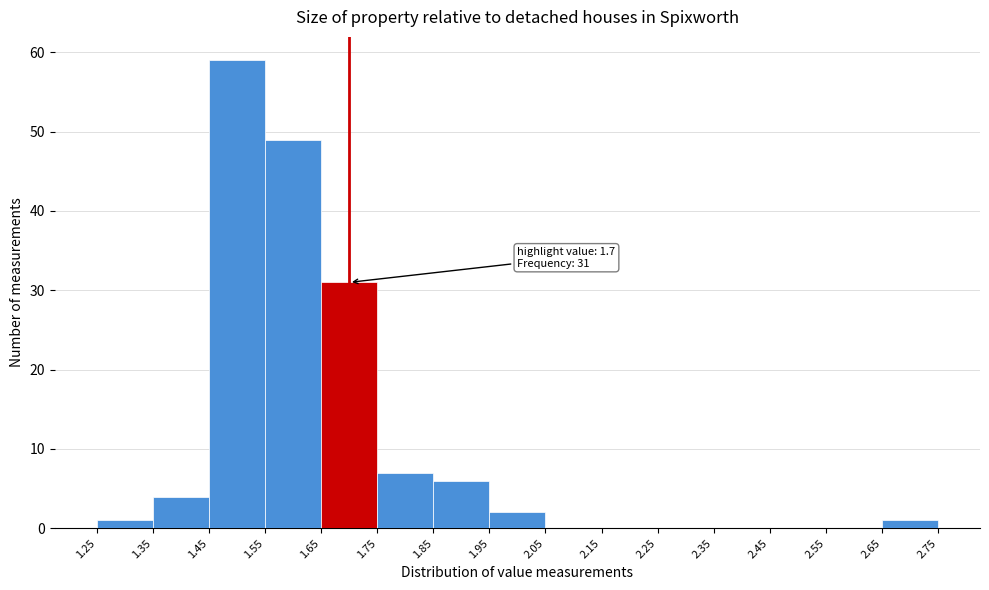

Over which range of the x-axis is the bar tallest?

1.45 to 1.55